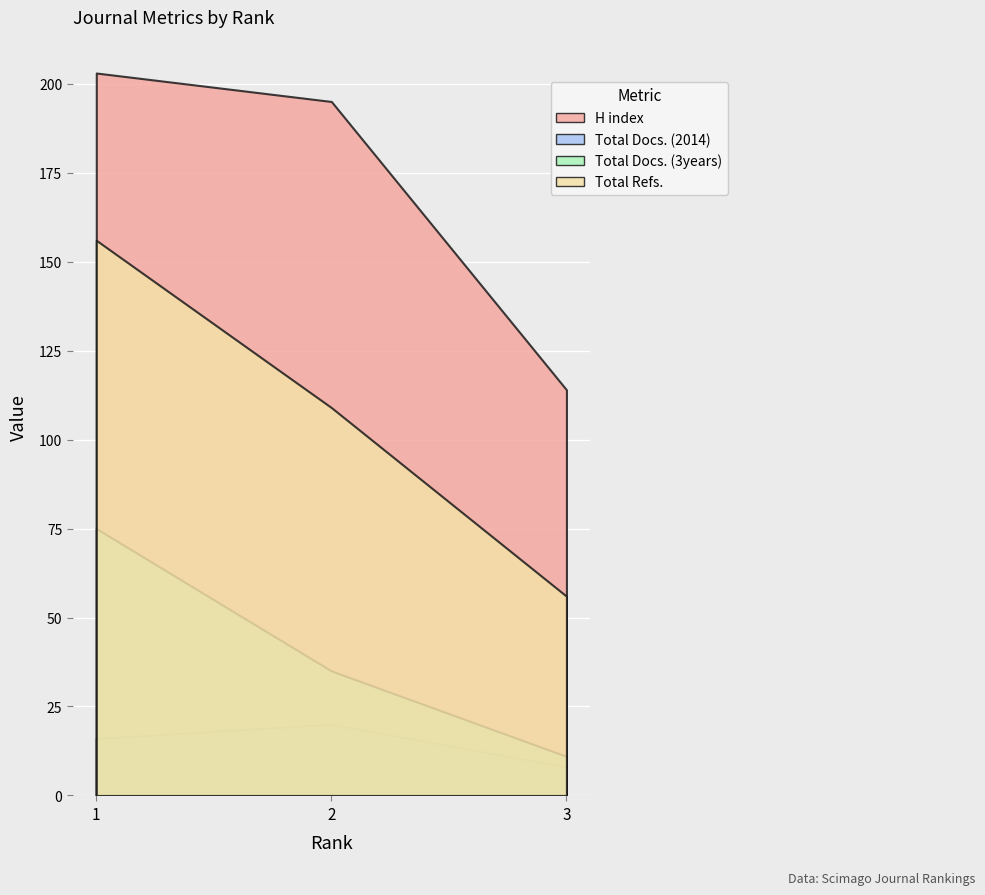

At how many categories does at least one series exceed 19?

3